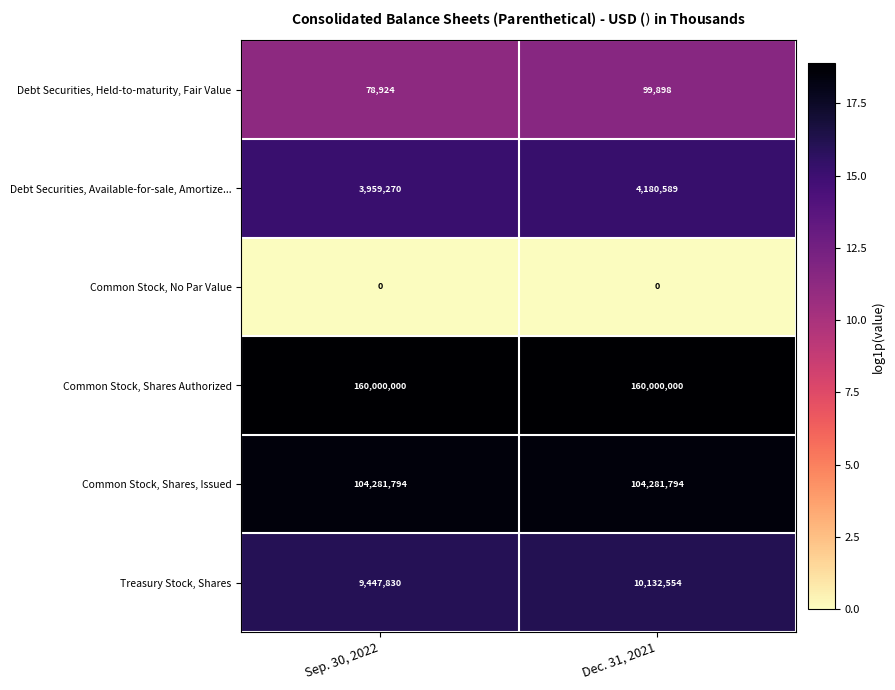

What is the difference between the highest and lowest values at Dec. 31, 2021?

160000000